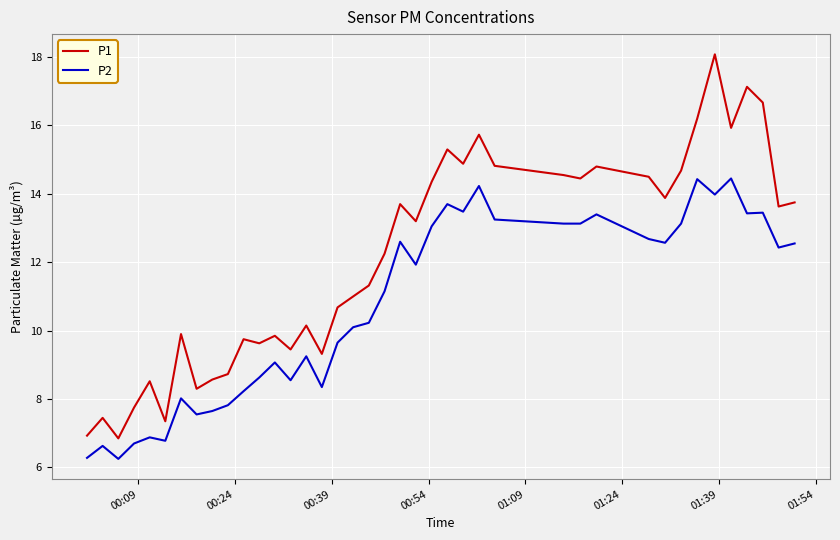

Rank the series by their average value, from lowest to highest.

P2, P1